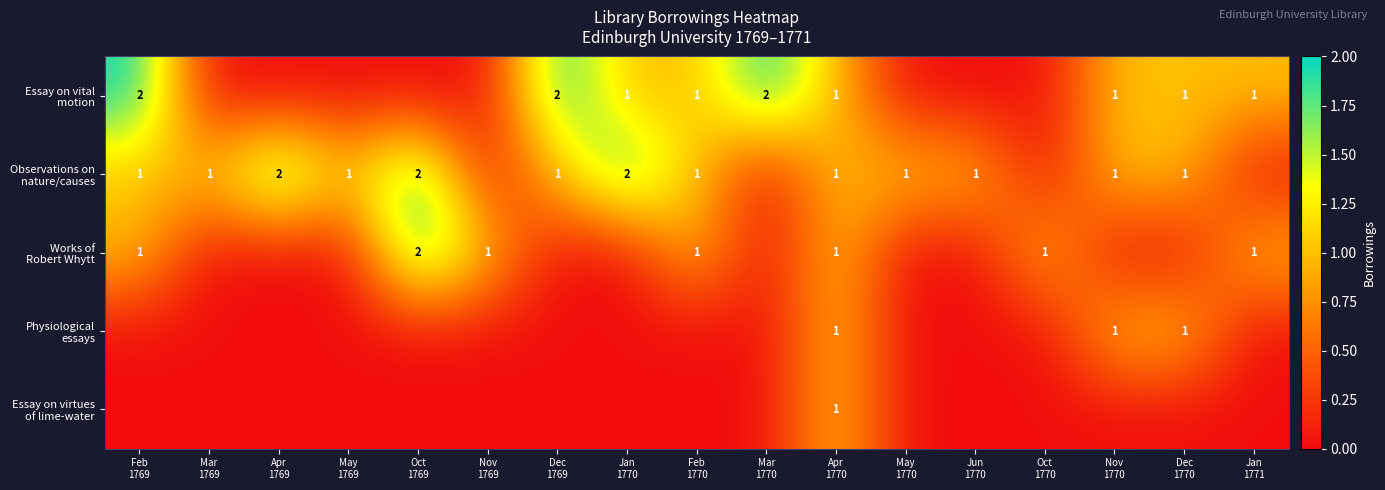

The Works of Robert Whytt series shows 0 at Feb 1769. True or false?

False